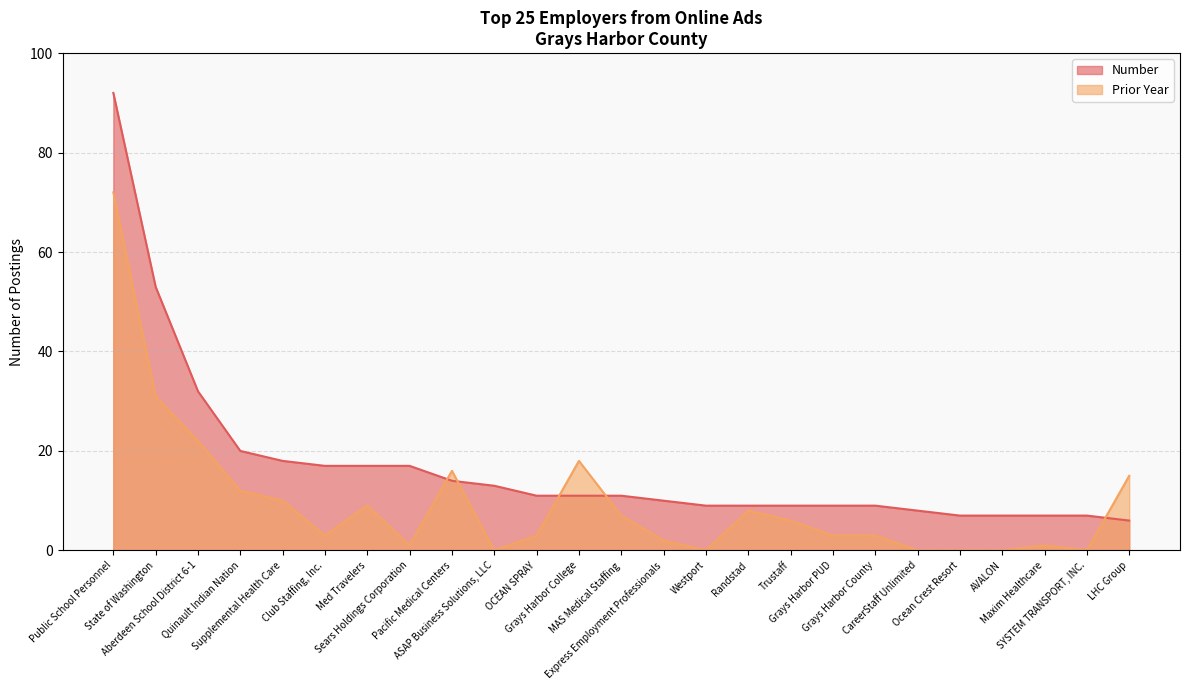

How many times do Prior Year and Number cross each other?

5